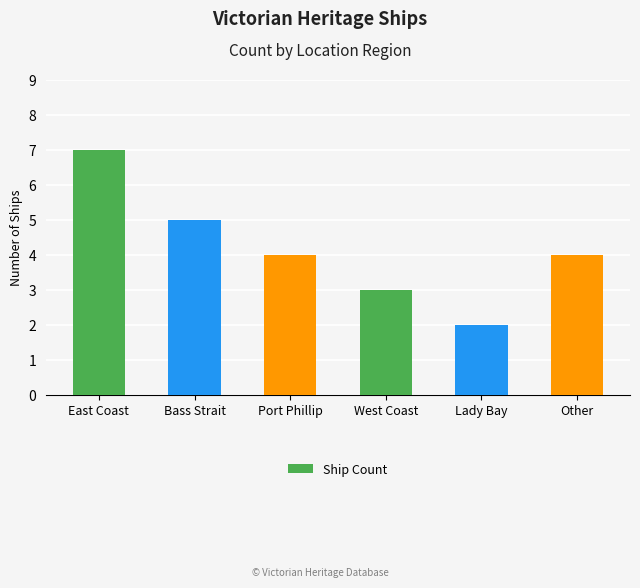

Where does the data first go above 4?

East Coast